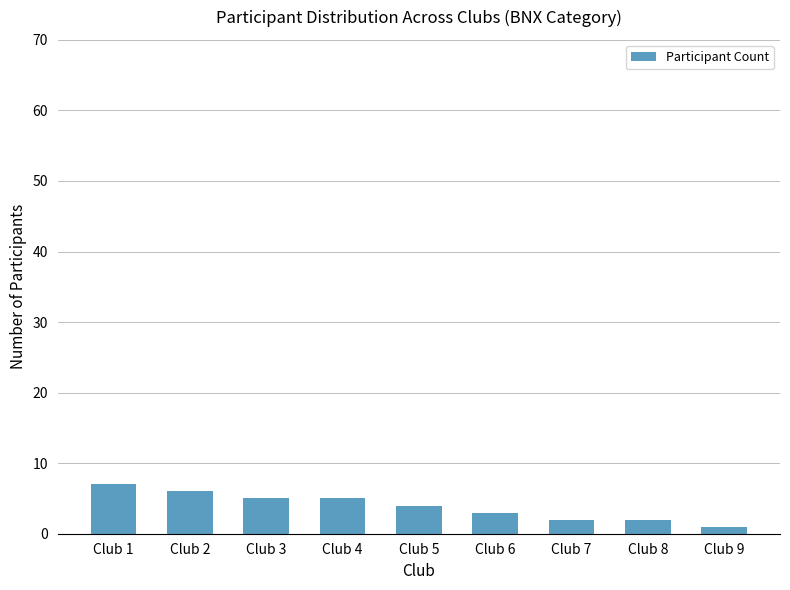

How many values are below 4?

4